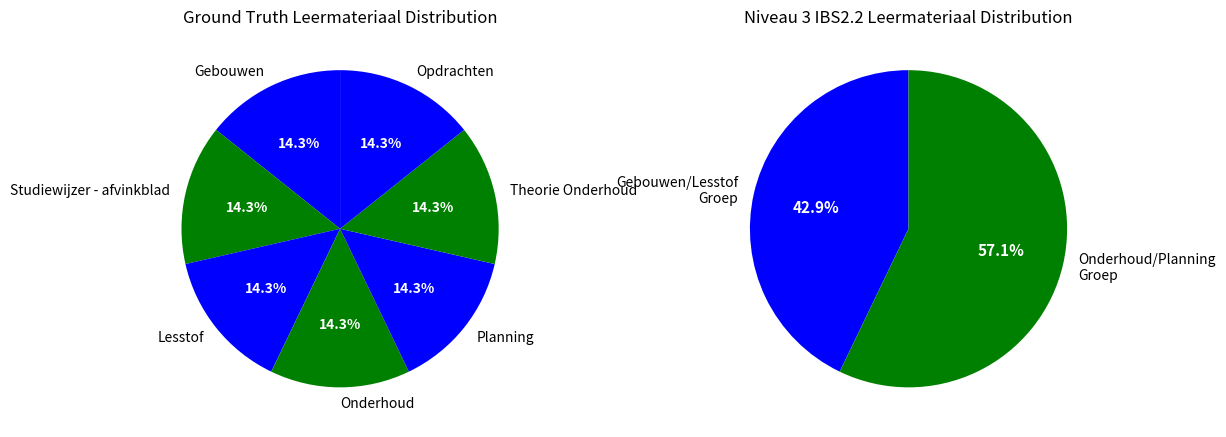

Is it true that Opdrachten is 29% of the pie?

False